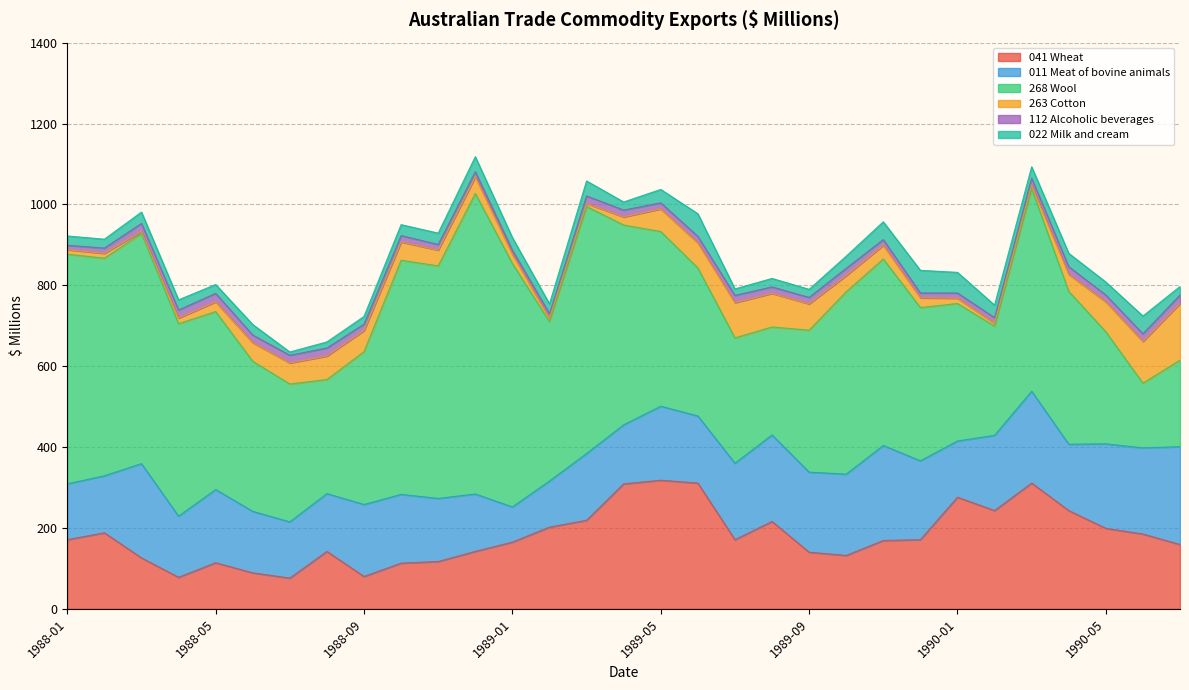

Which series has the largest range (max minus min)?

268 Wool